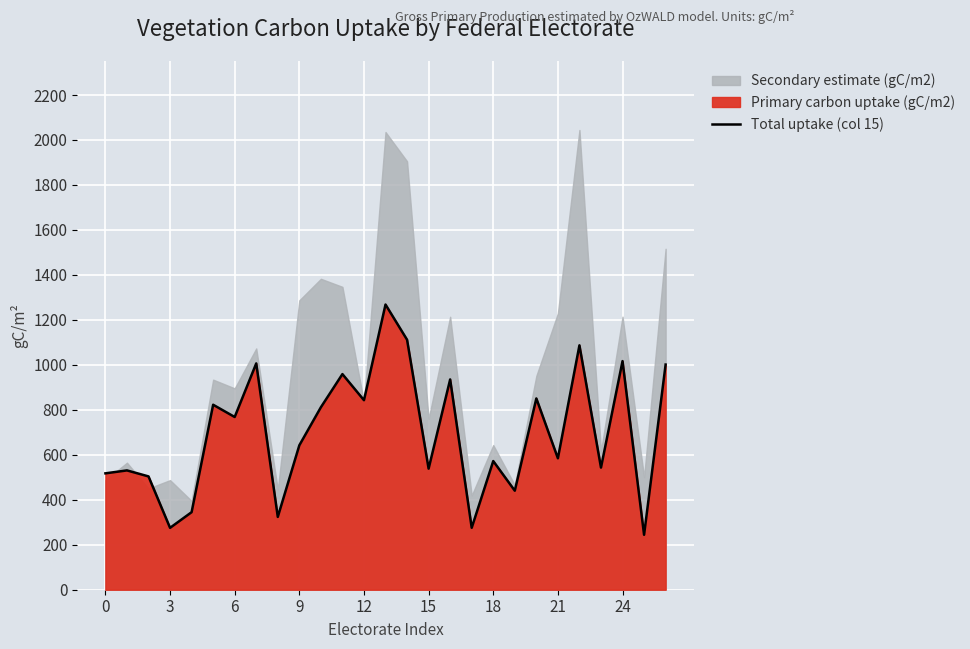

Is it true that the value at 25 is 244.3?

True